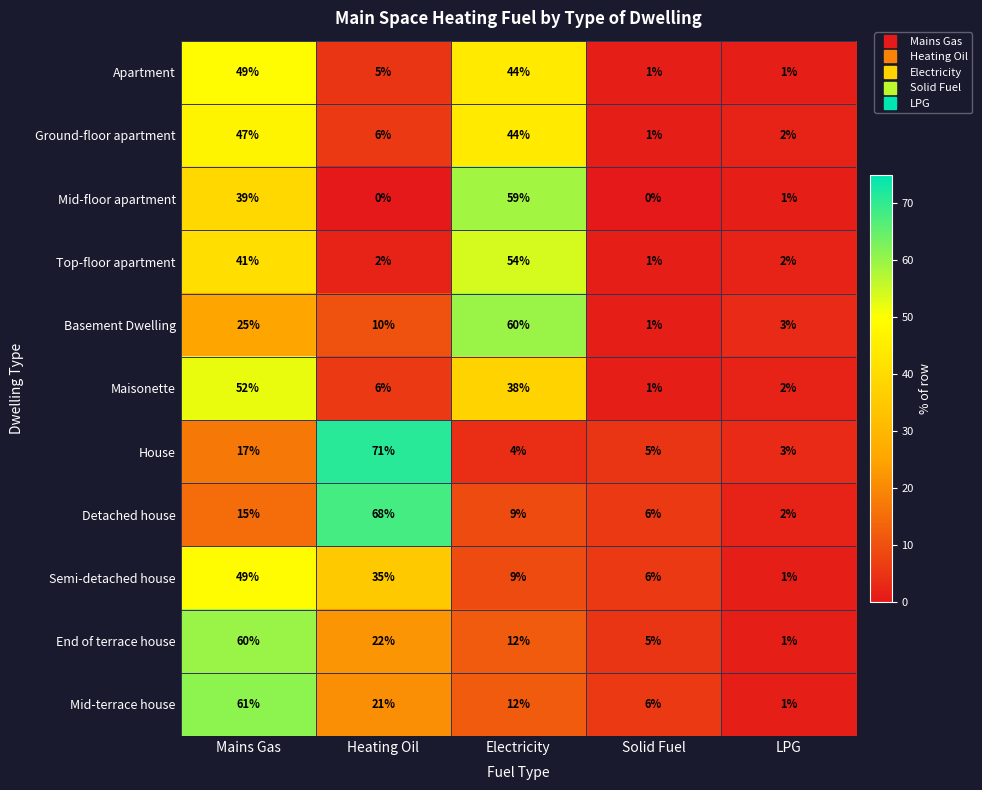

List the labels in order of Detached house value, largest first.

Heating Oil, Mains Gas, Electricity, Solid Fuel, LPG